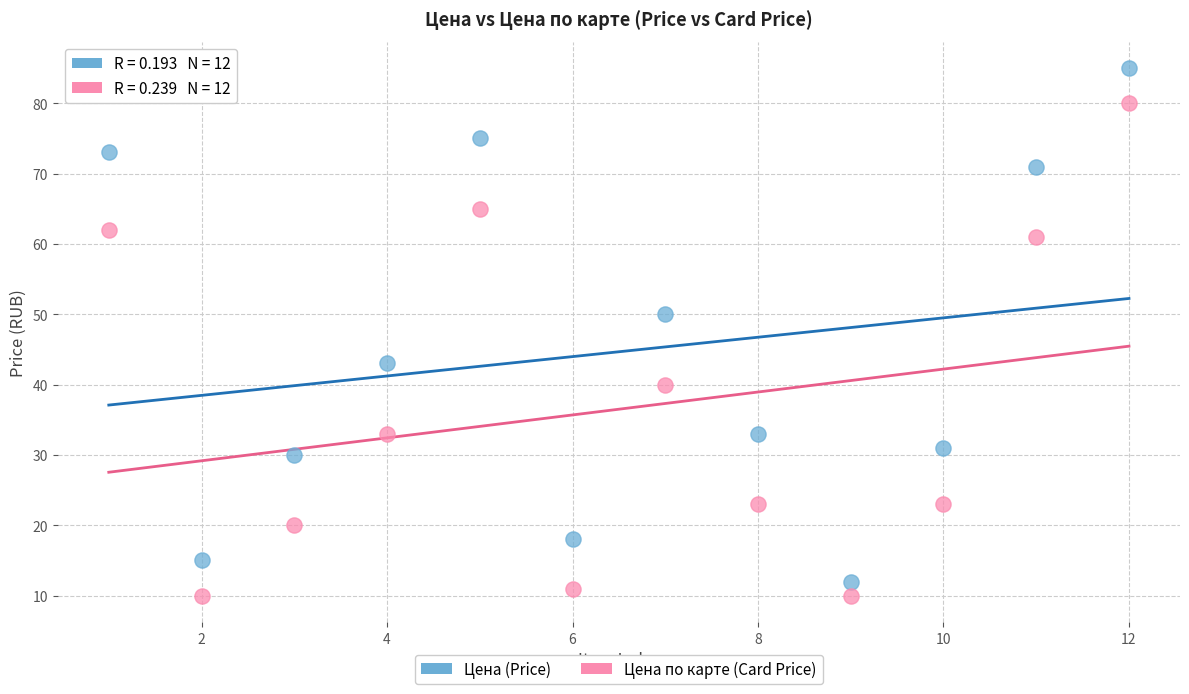

What is the X range (max minus min) for the scatter plot?

11